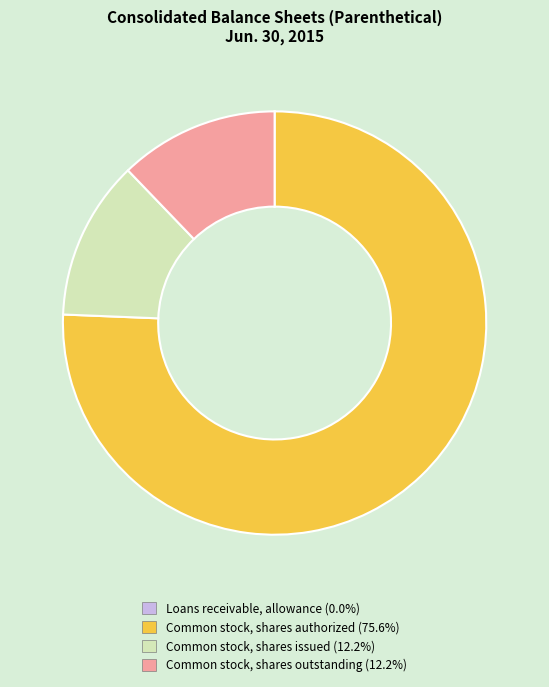

Is there any slice that represents more than half of the pie?

Yes